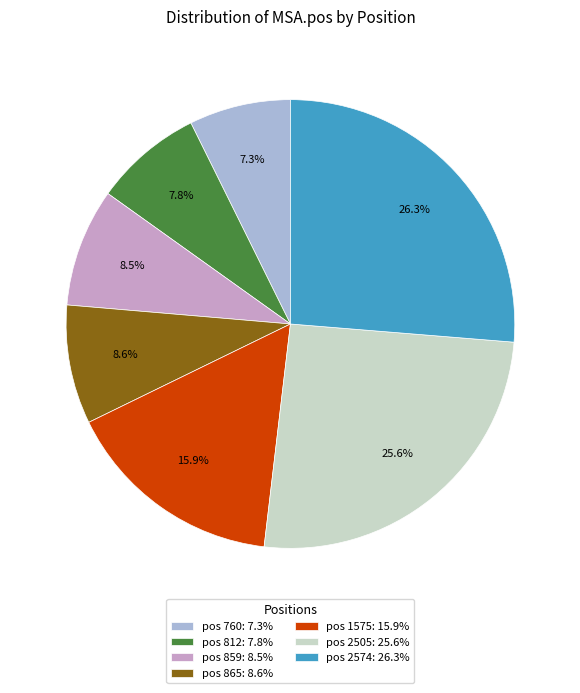

Count the number of slices in the pie.

7